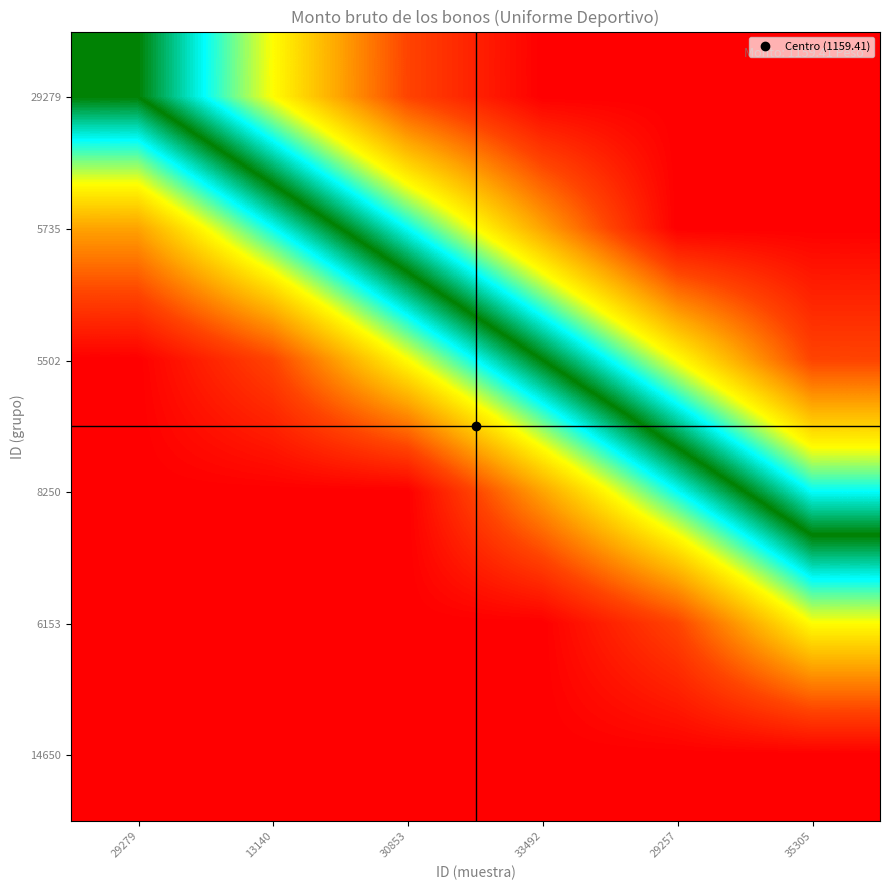

Count the number of data series in this chart.

6